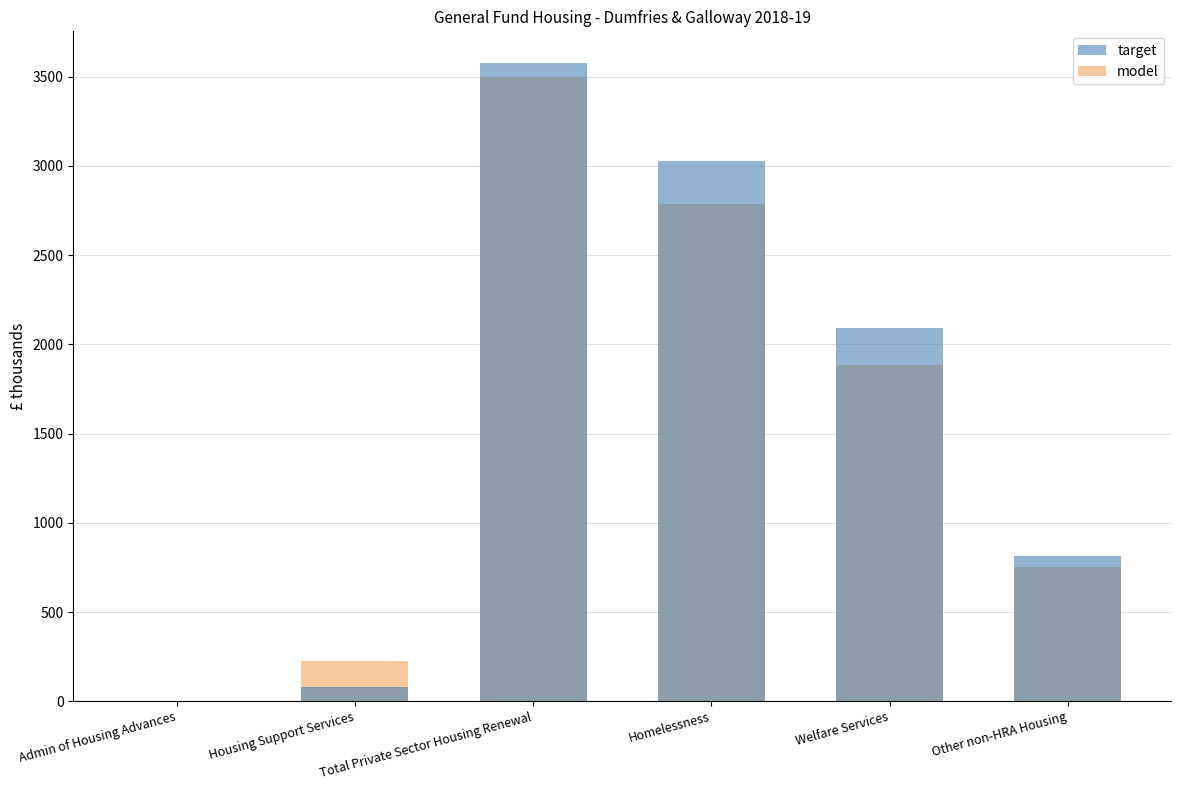

What is the average value of the target series?

1598